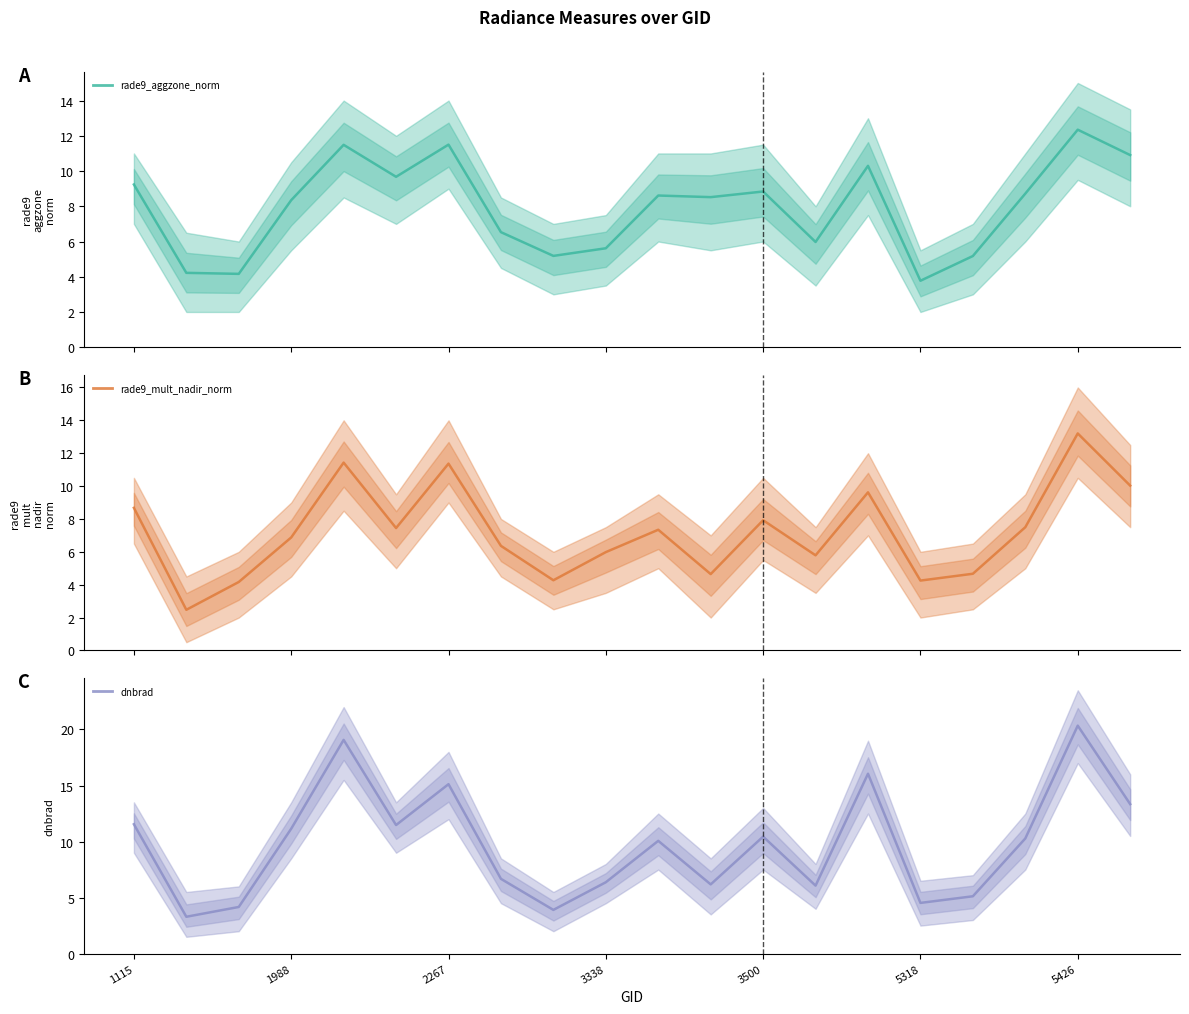

At how many categories does at least one series exceed 3?

20